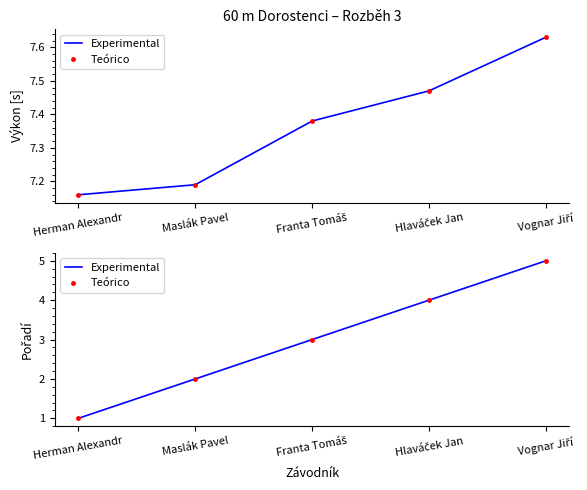

What is the total value across all series at Maslák Pavel?

4